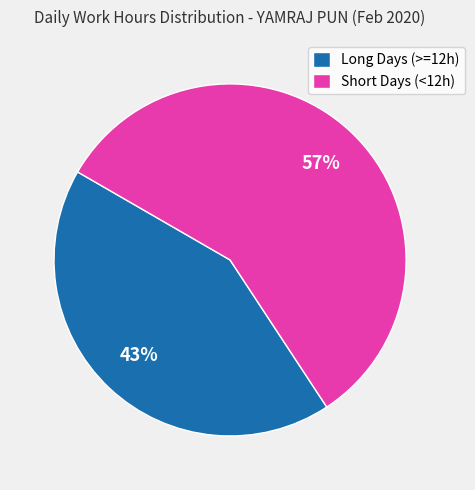

To the nearest percent, what is the combined percentage of Long Days (>=12h) and Short Days (<12h)?

100%